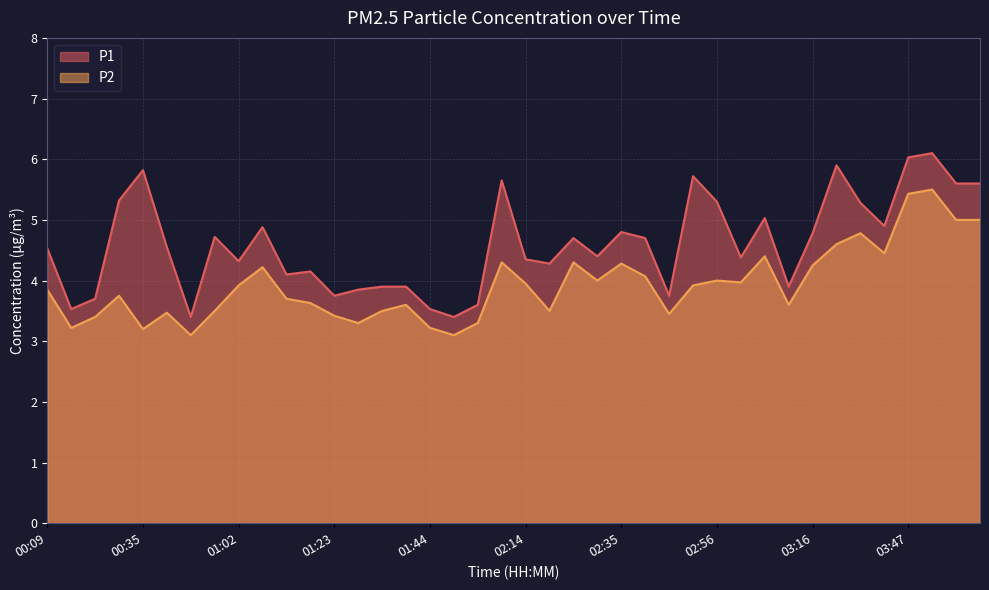

Reading left to right, transcribe all the data shown in this chart.

P1: 00:09=4.5	00:14=3.5	00:20=3.7	00:30=5.3	00:35=5.8	00:41=4.5	00:51=3.4	00:57=4.7	01:02=4.3	01:07=4.9	01:12=4.1	01:17=4.2	01:23=3.8	01:28=3.9	01:33=3.9	01:38=3.9	01:44=3.5	01:49=3.4	01:54=3.6	02:09=5.7	02:14=4.3	02:20=4.3	02:25=4.7	02:30=4.4	02:35=4.8	02:40=4.7	02:45=3.8	02:51=5.7	02:56=5.3	03:01=4.4	03:06=5.0	03:11=3.9	03:16=4.8	03:26=5.9	03:37=5.3	03:42=4.9	03:47=6.0	03:52=6.1	03:57=5.6	04:02=5.6
P2: 00:09=3.9	00:14=3.2	00:20=3.4	00:30=3.8	00:35=3.2	00:41=3.5	00:51=3.1	00:57=3.5	01:02=3.9	01:07=4.2	01:12=3.7	01:17=3.6	01:23=3.4	01:28=3.3	01:33=3.5	01:38=3.6	01:44=3.2	01:49=3.1	01:54=3.3	02:09=4.3	02:14=4.0	02:20=3.5	02:25=4.3	02:30=4.0	02:35=4.3	02:40=4.1	02:45=3.5	02:51=3.9	02:56=4.0	03:01=4.0	03:06=4.4	03:11=3.6	03:16=4.2	03:26=4.6	03:37=4.8	03:42=4.5	03:47=5.4	03:52=5.5	03:57=5.0	04:02=5.0